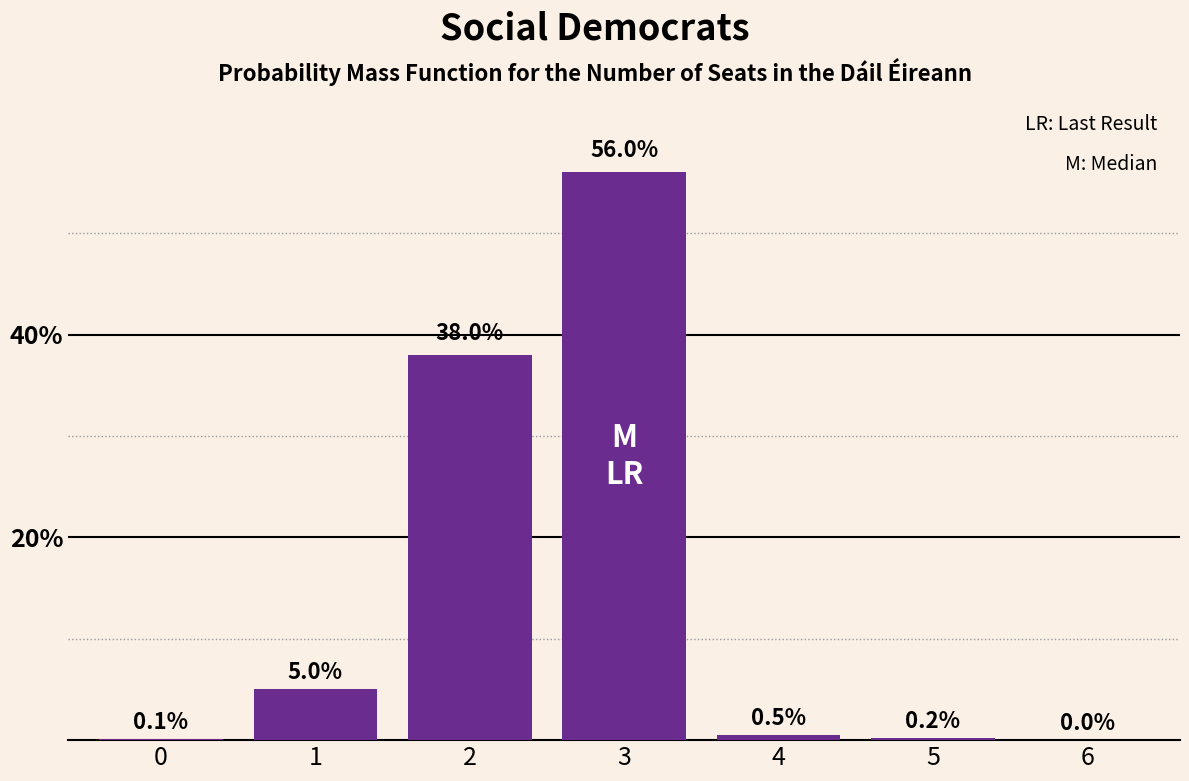

Reading left to right, extract all data points from this chart.

0=0.1	1=5.0	2=38.0	3=56.0	4=0.5	5=0.2	6=0.0